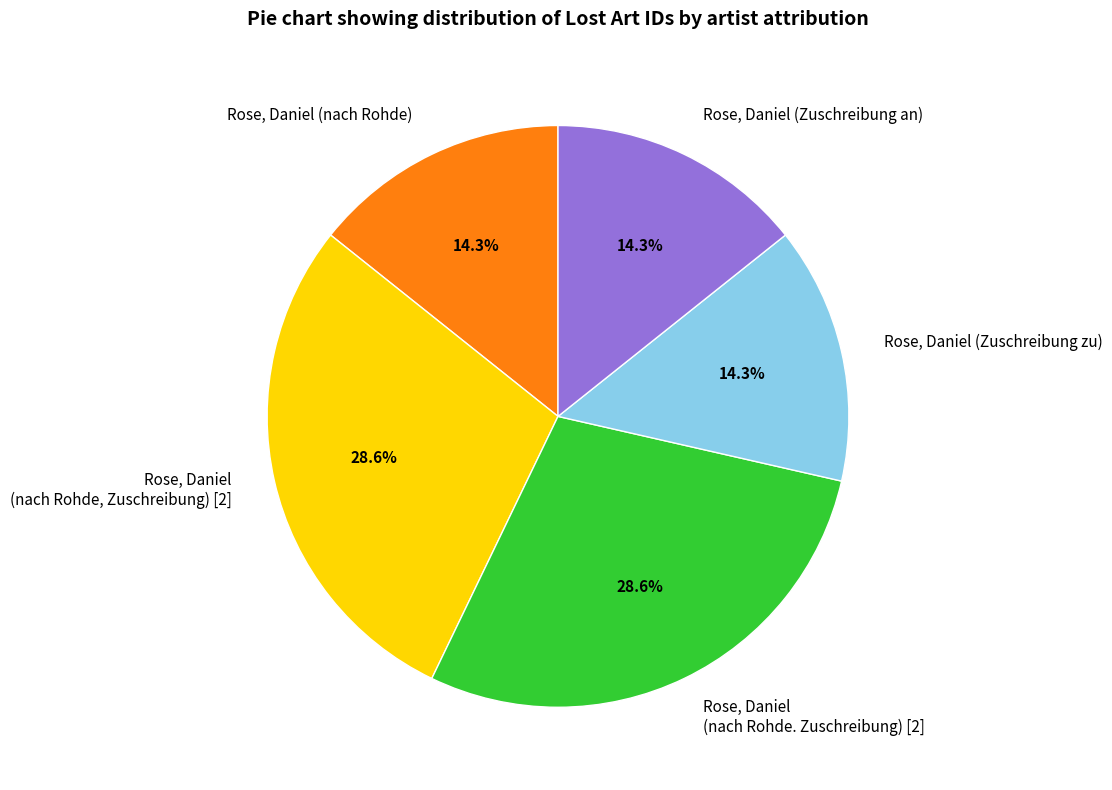

Is the sum of Rose, Daniel (nach Rohde, Zuschreibung) [2] and Rose, Daniel (Zuschreibung zu) greater than half?

No